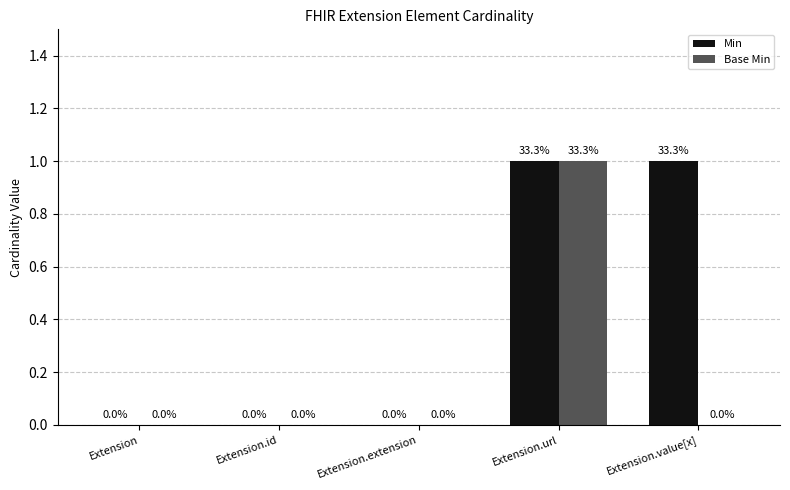

Are the bars horizontal?

No